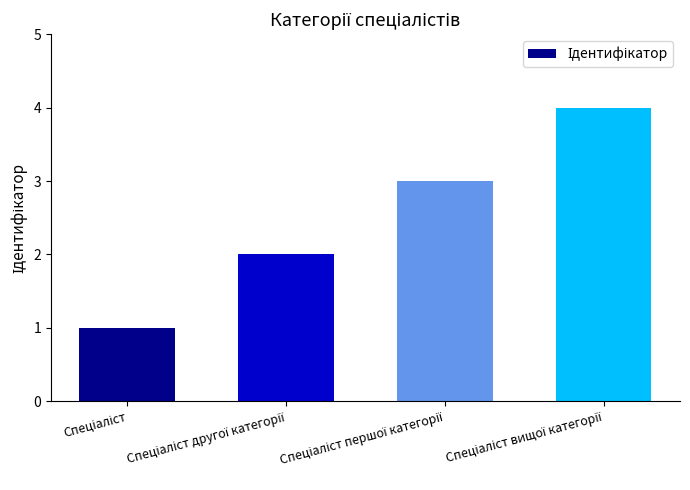

What is the sum of all values?

10